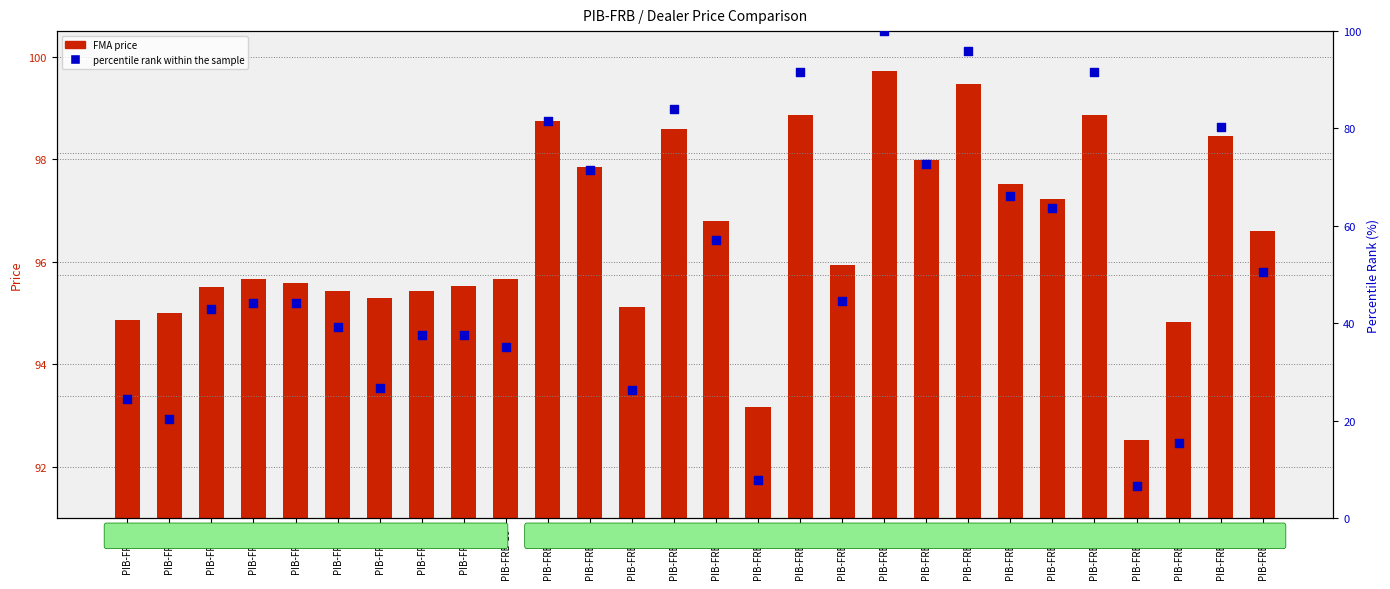

What are all the series names shown in the legend?

FMA price, percentile rank within the sample